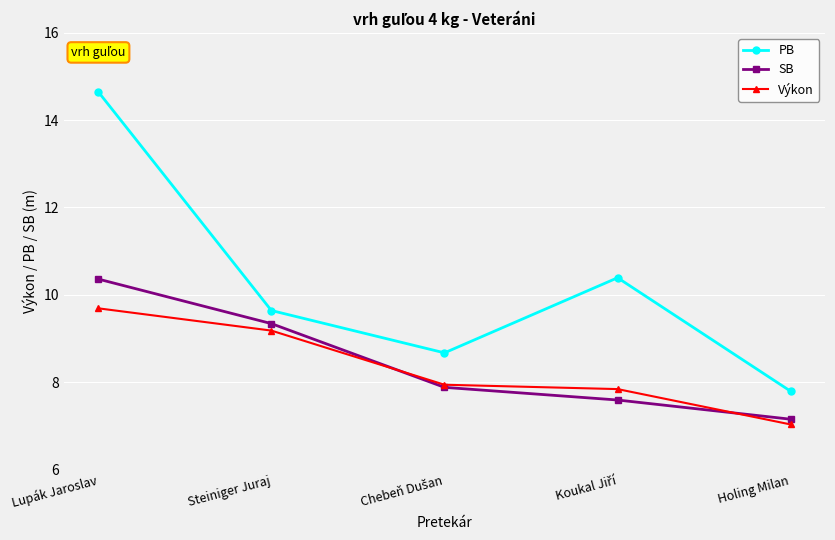

Is this an area chart (filled region under the line)?

No